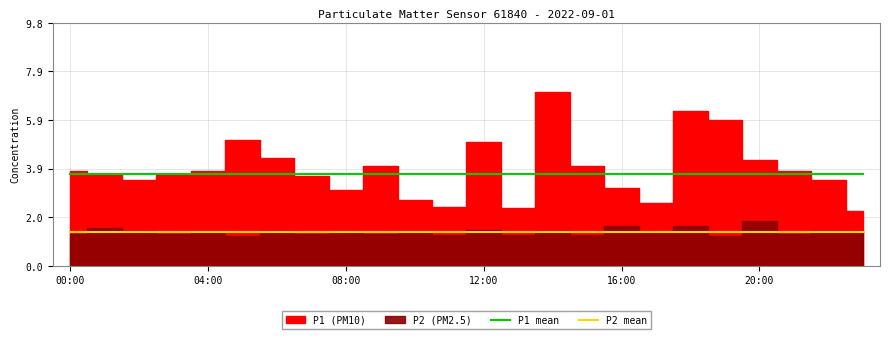

What is the difference between the highest and lowest values at 7?

2.3